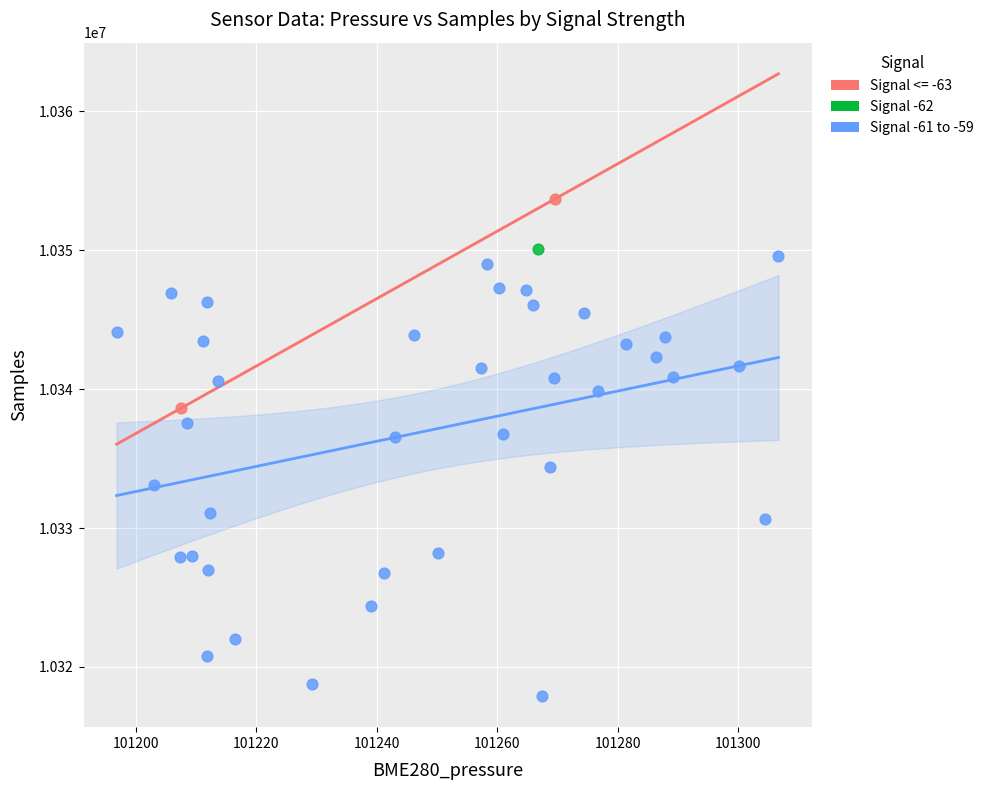

What are all the series names shown in the legend?

Signal <= -63, Signal -62, Signal -61 to -59